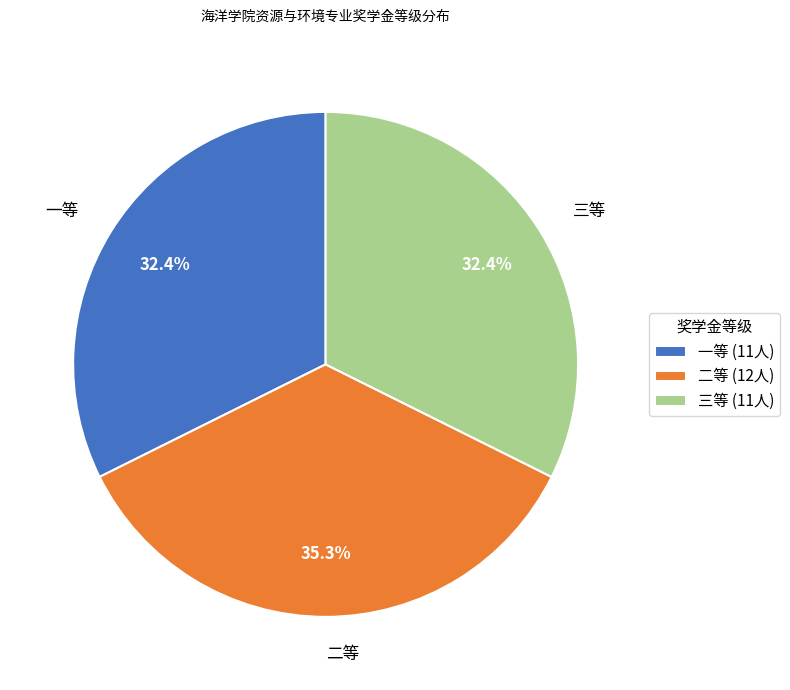

Between 三等 and 二等, which is larger?

二等